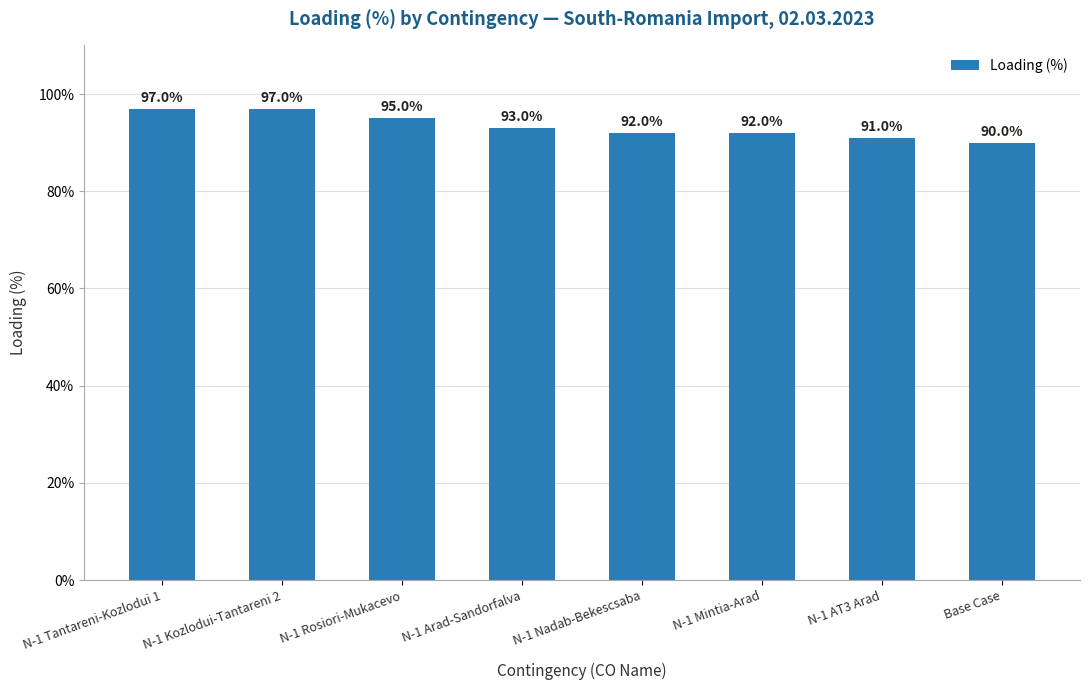

The chart shows a value of 167 at N-1 Kozlodui-Tantareni 2. True or false?

False